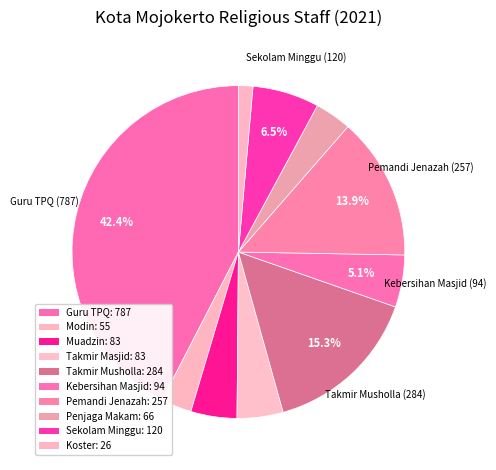

Does Kebersihan Masjid represent more than half of the total?

No